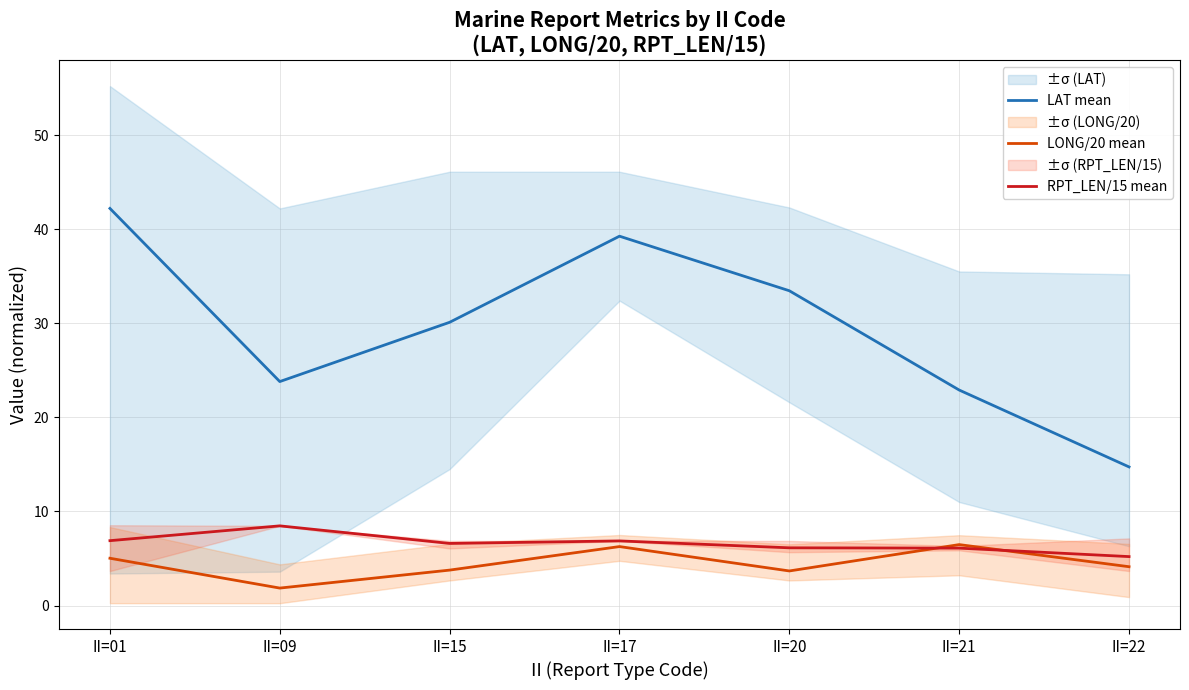

Rank the series at II=01 from lowest to highest value.

LONG/20 mean, RPT_LEN/15 mean, LAT mean